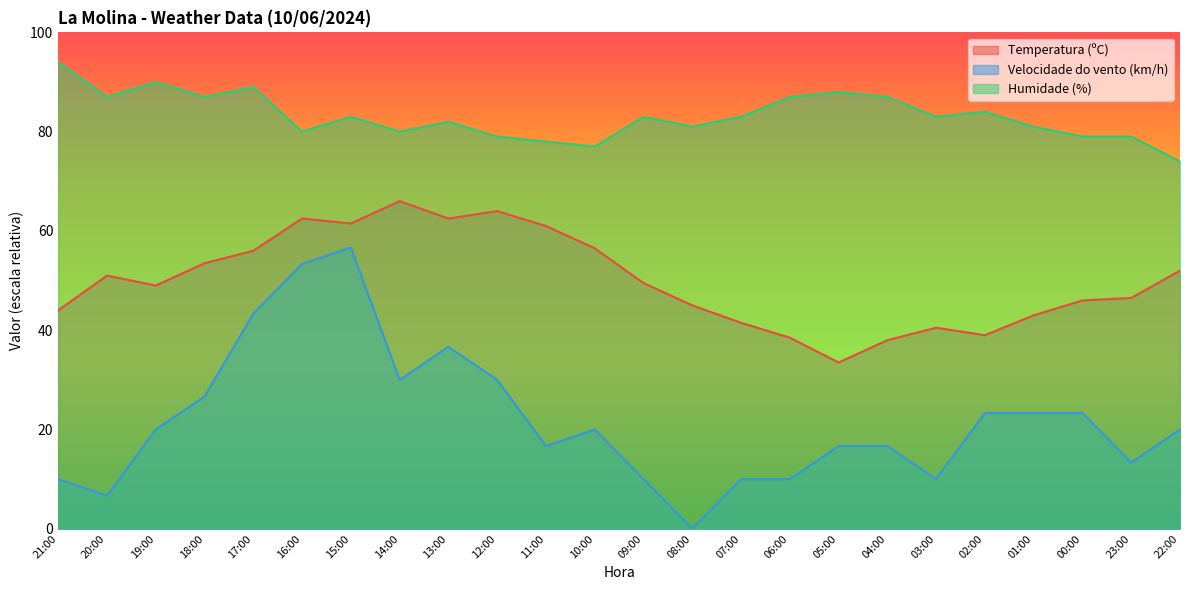

The Temperatura (ºC) series shows 38.5 at 06:00. True or false?

True